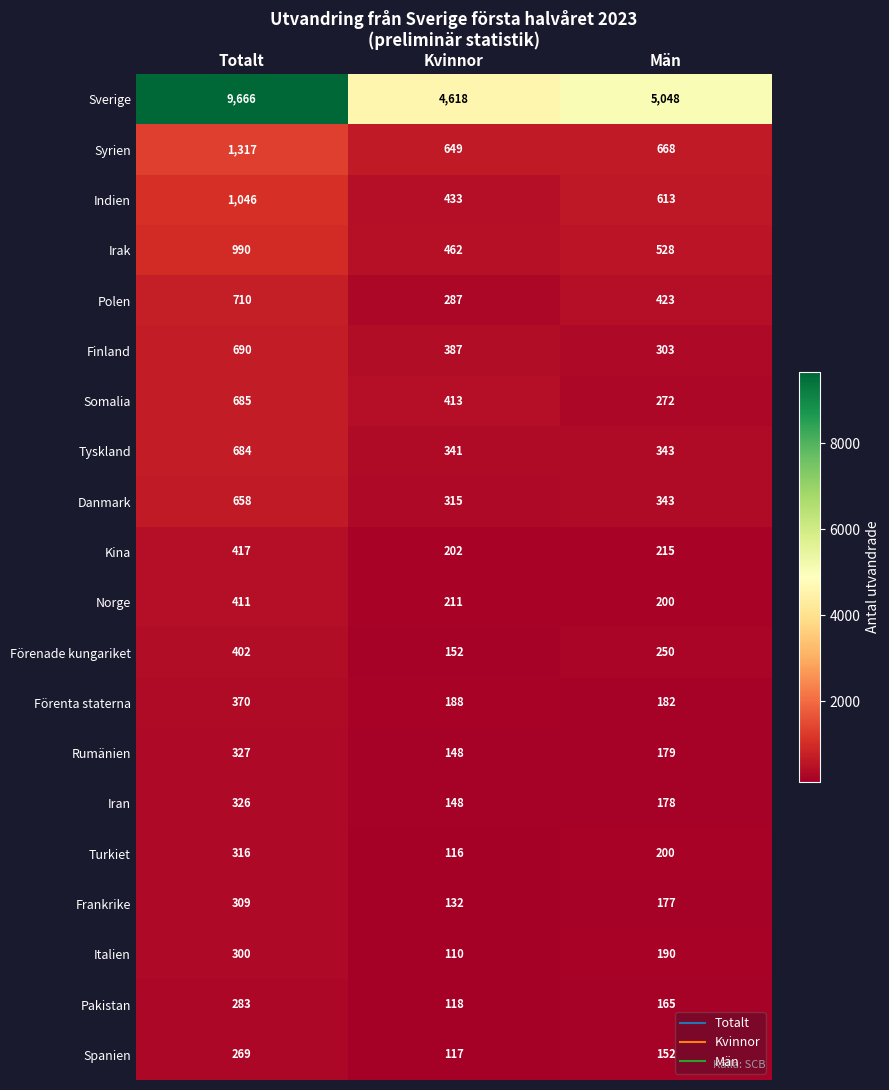

What is the total value across all series at Kvinnor?

9547